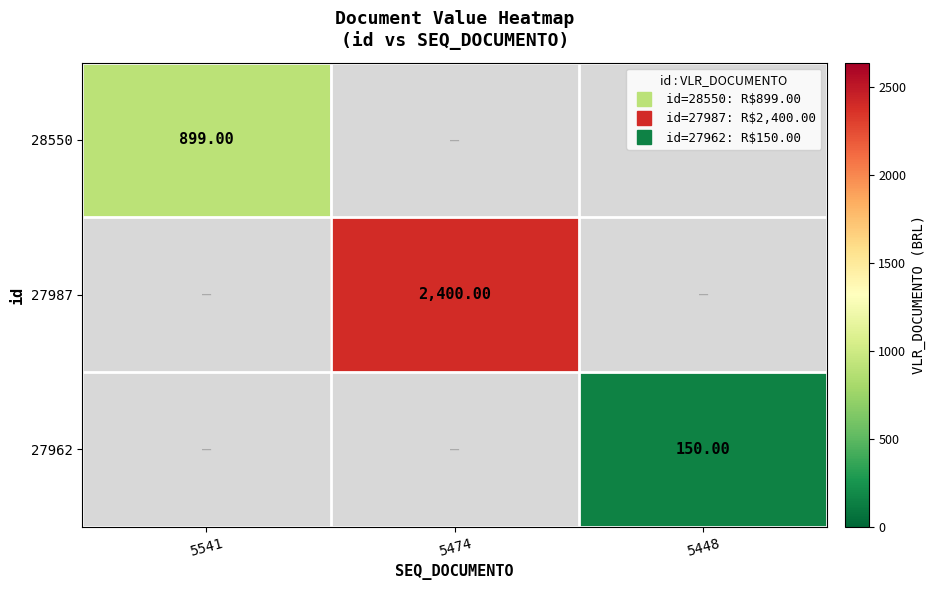

At how many categories does at least one series exceed 829?

2